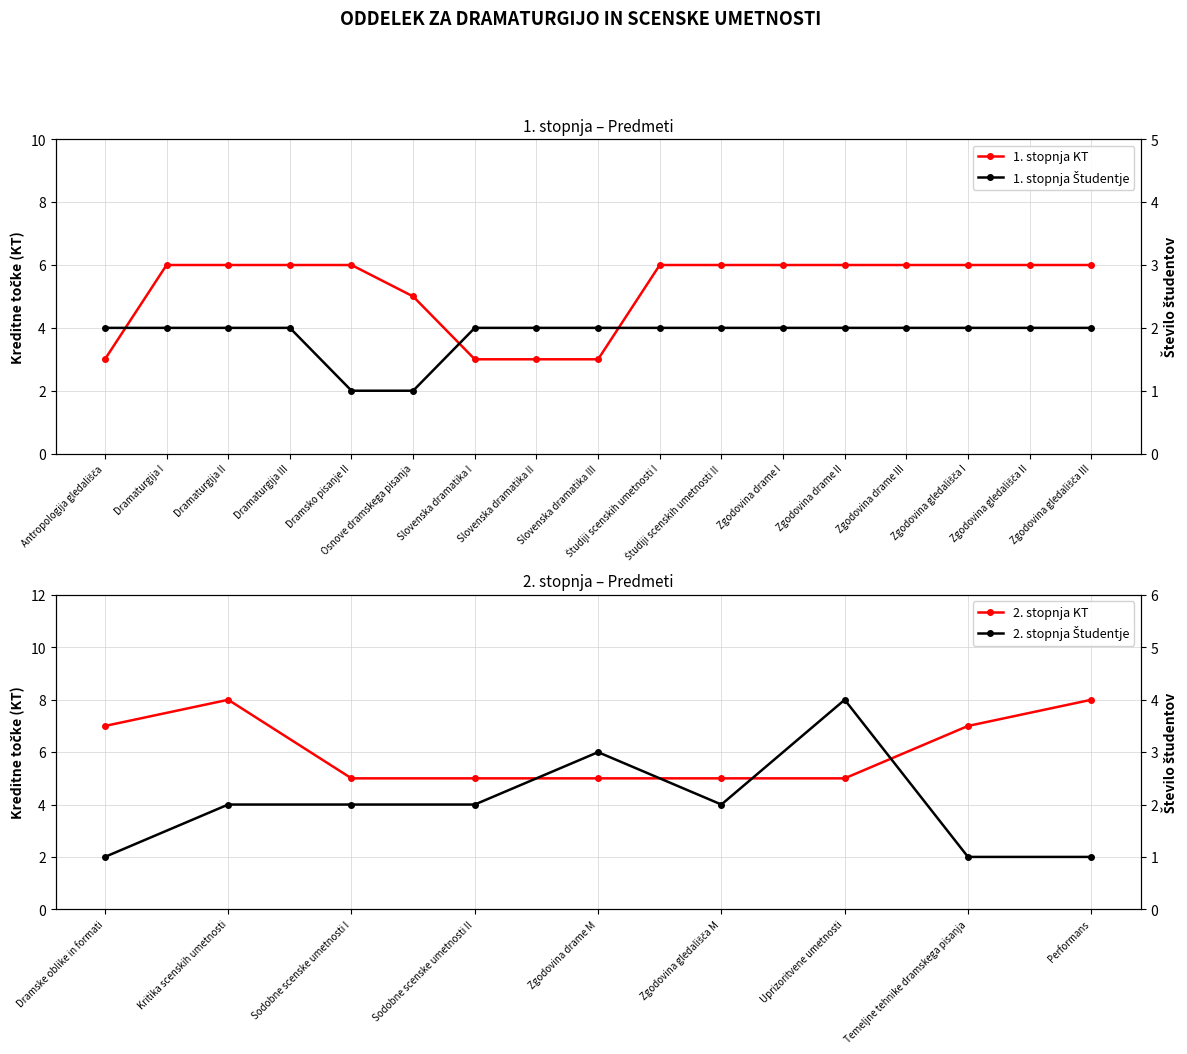

The value of 1. stopnja KT at Dramaturgija I is 6. True or false?

True